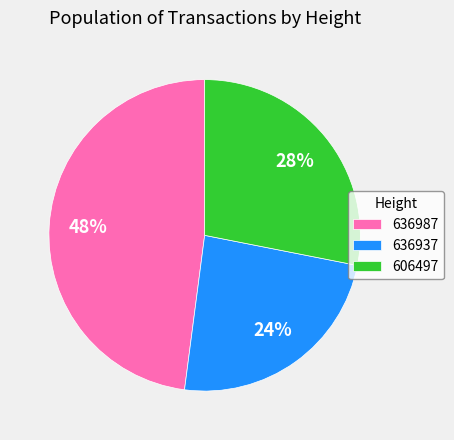

Does 606497 represent more than half of the total?

No